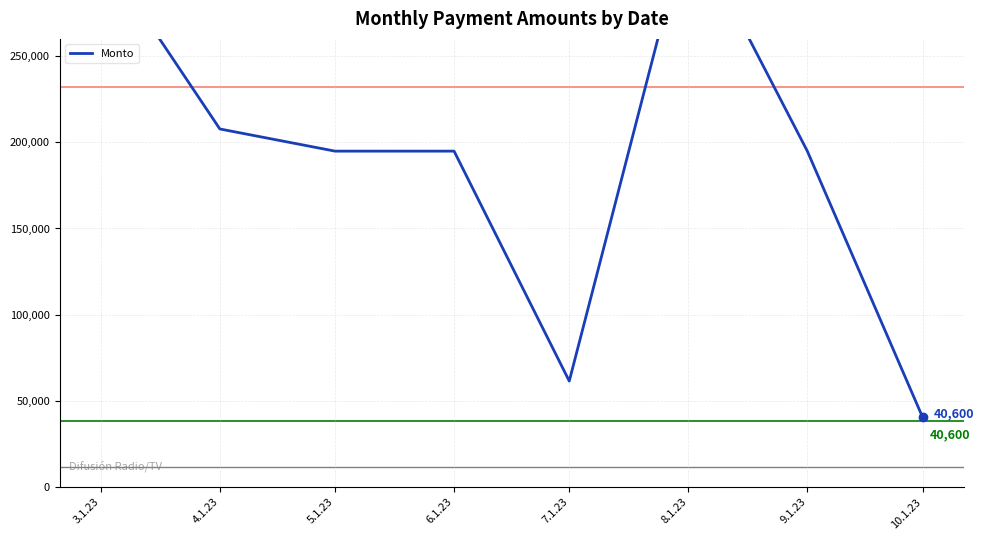

How many data points does each series have?

8